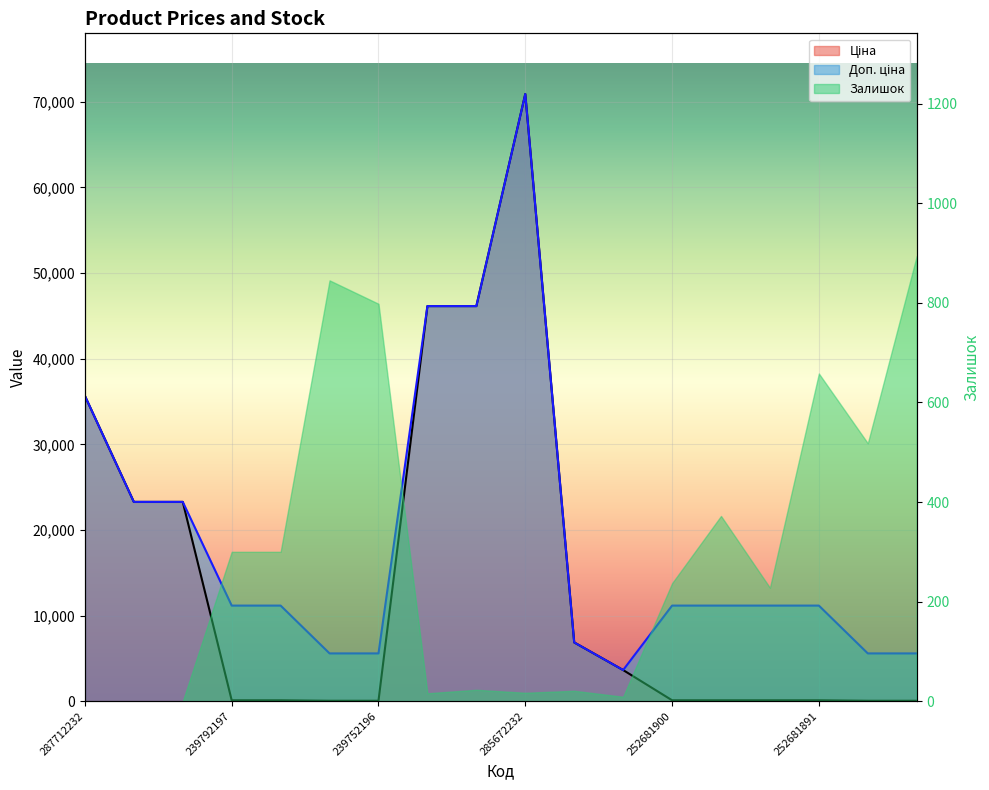

The value of Доп. ціна at 252681895 is 11169.0. True or false?

True